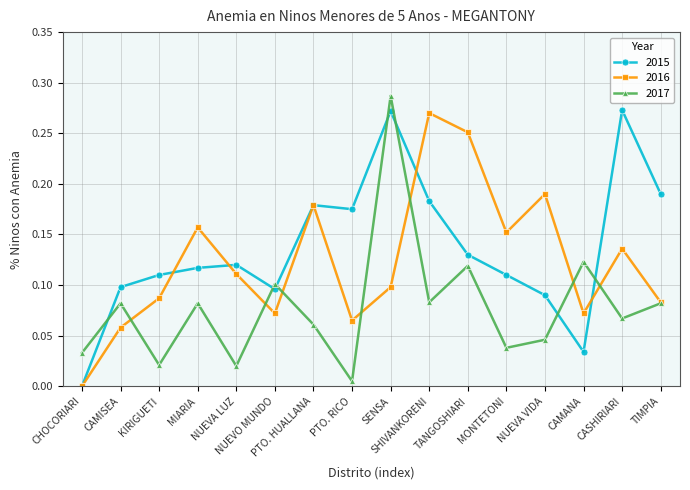

Rank the series by their average value, from lowest to highest.

2017, 2016, 2015